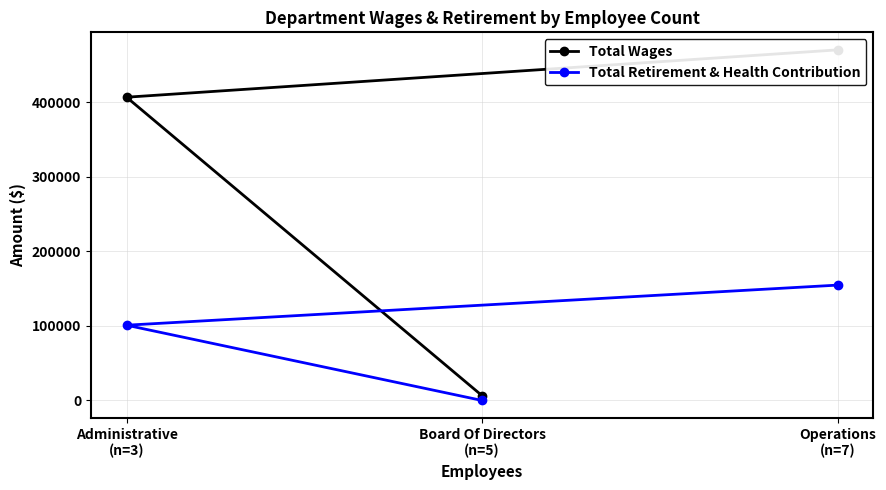

The Total Retirement & Health Contribution series shows 177560 at Administrative
(n=3). True or false?

False